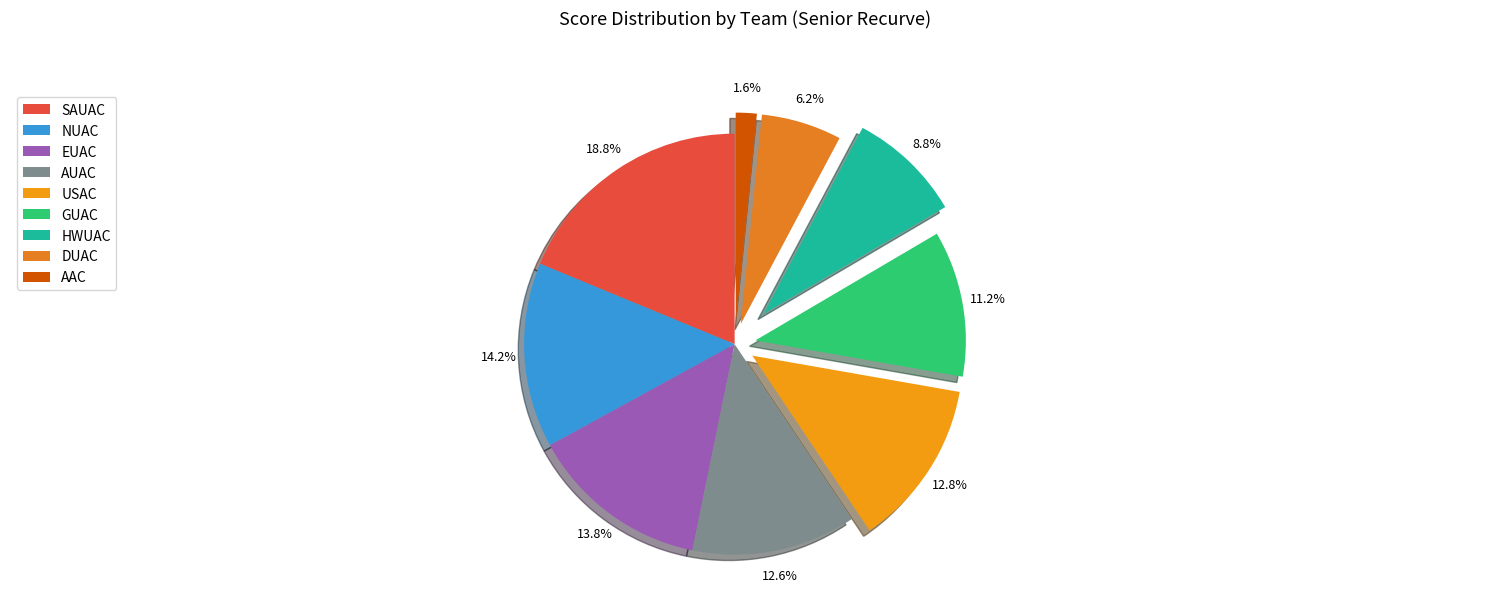

Is there any slice that represents more than half of the pie?

No